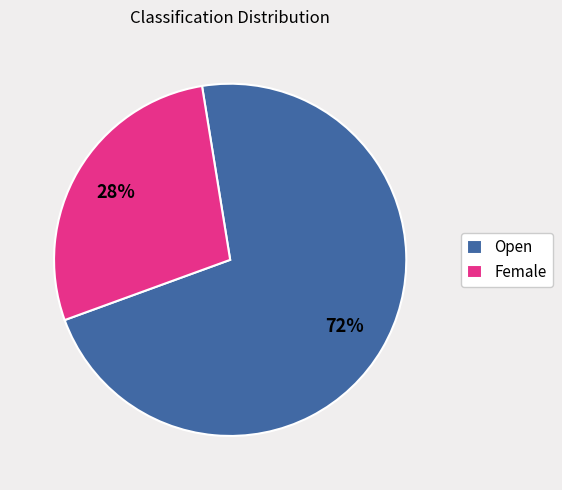

Combined, do Female and Open account for over 50%?

Yes